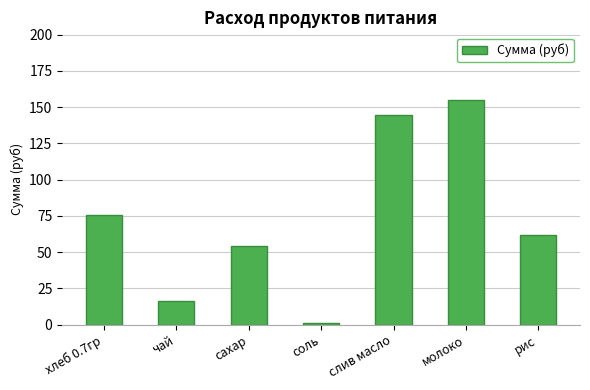

Reading left to right, what are all the values shown in this chart?

75.4	16.5	54.5	0.8	144.8	155.1	62.0